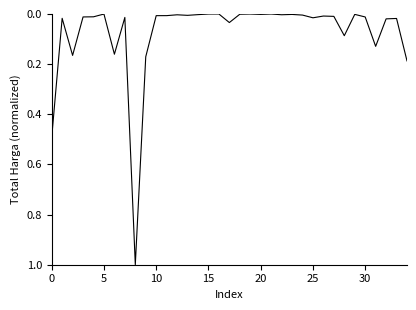

What is the difference between the maximum and minimum values?

1.0